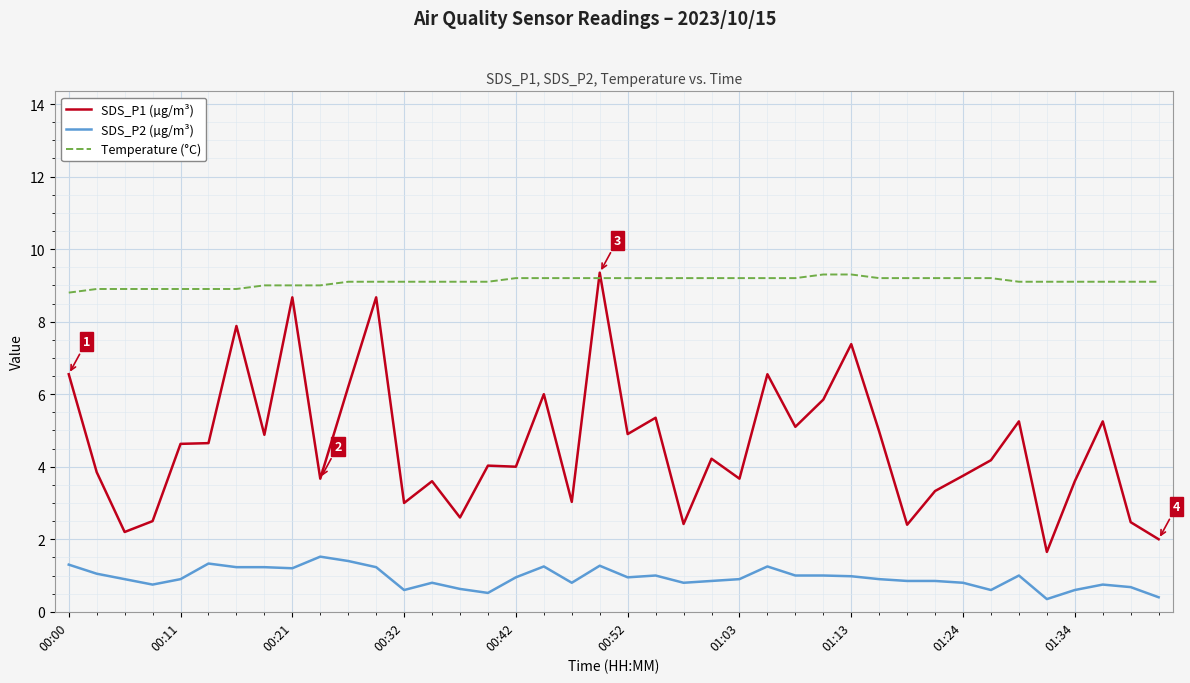

True or false: SDS_P2 (µg/m³) and SDS_P1 (µg/m³) cross at least once.

False